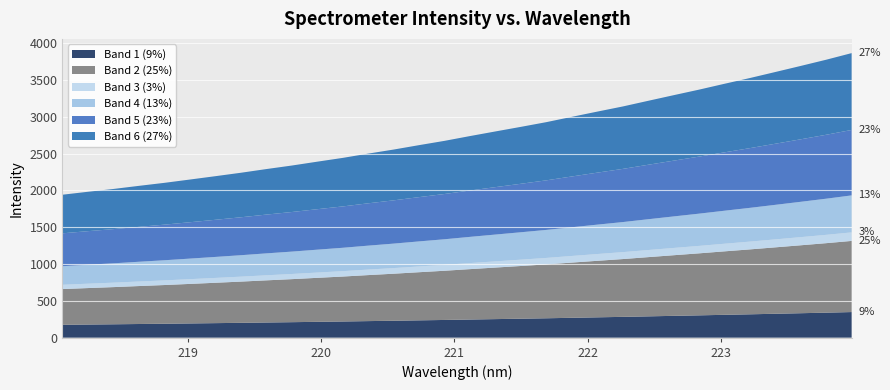

Reading left to right, transcribe all the data shown in this chart.

218.0596=1940.4	218.2508=1980.4	218.442=2018.6	218.6332=2060.8	218.8244=2101.6	219.0156=2146.5	219.2067=2191.9	219.3979=2238.4	219.589=2288.5	219.7801=2336.5	219.9712=2388.9	220.1623=2440.4	220.3533=2498.4	220.5444=2553.6	220.7354=2613.6	220.9264=2671.8	221.1174=2736.7	221.3083=2799.5	221.4993=2861.8	221.6902=2925.7	221.8812=2997.7	222.0721=3068.6	222.263=3138.2	222.4538=3215.2	222.6447=3291.5	222.8355=3366.8	223.0264=3446.4	223.2172=3524.5	223.408=3606.3	223.5987=3688.9	223.7895=3773.0	223.9802=3862.7